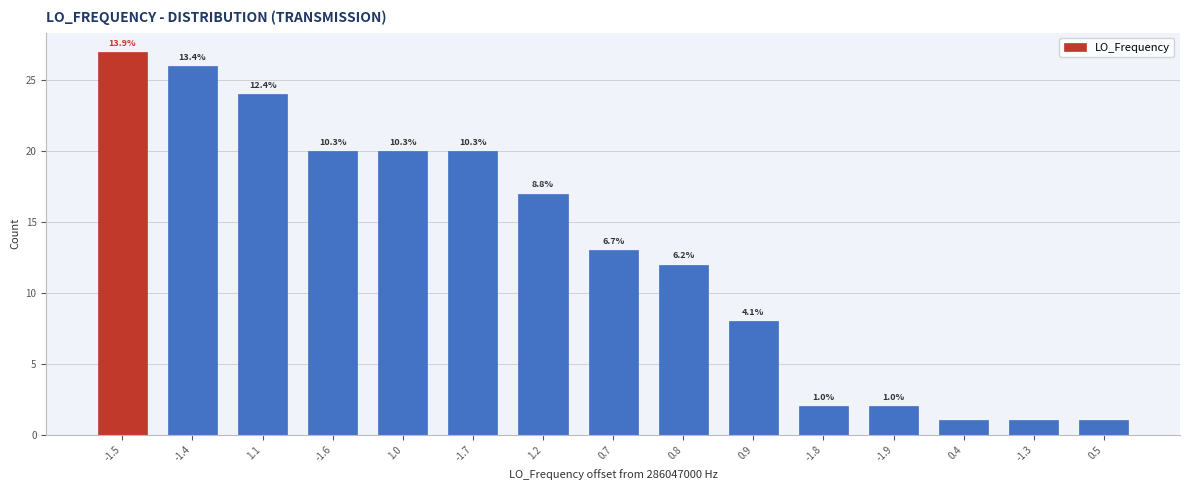

Does the chart contain any negative values?

No